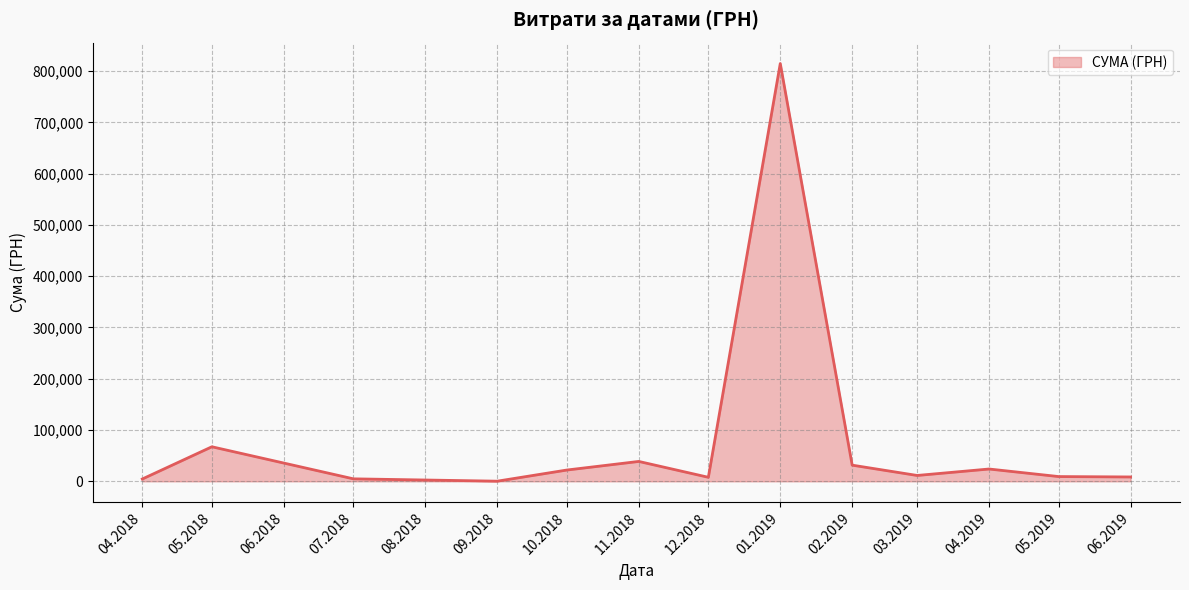

True or false: there are more than 2 points higher than both neighbors.

True